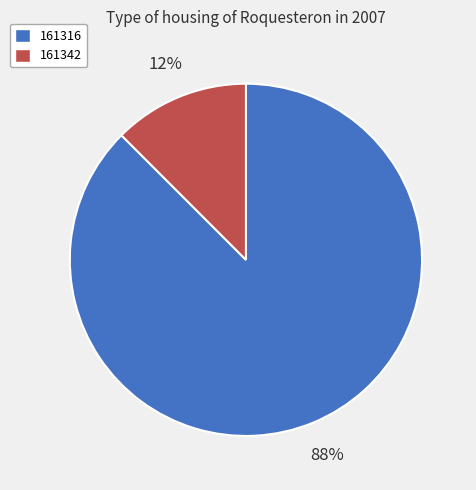

Does any single category account for the majority?

Yes